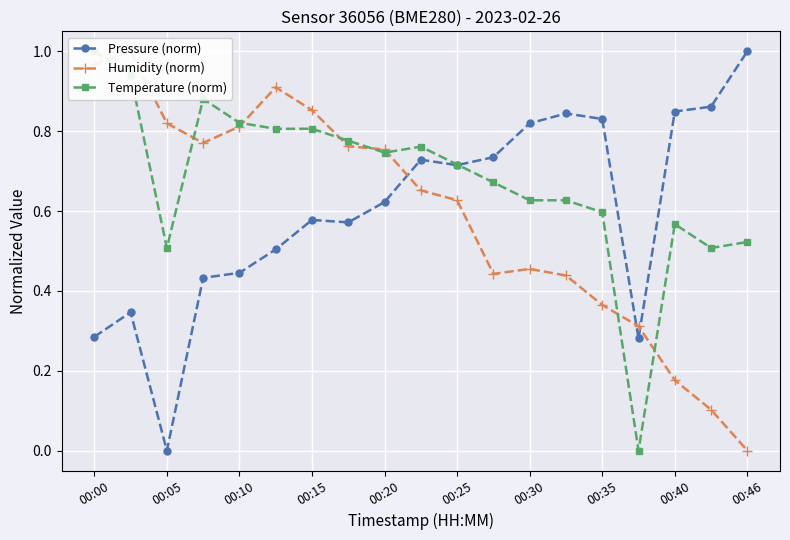

At which category does Pressure (norm) reach its first local valley?

00:05